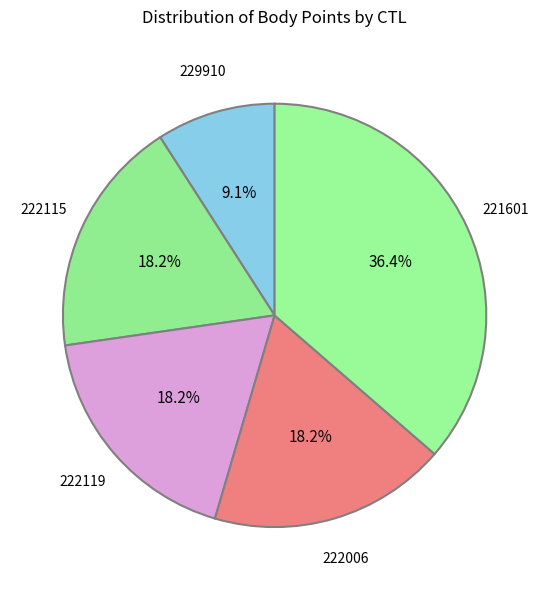

Count the number of slices in the pie.

5